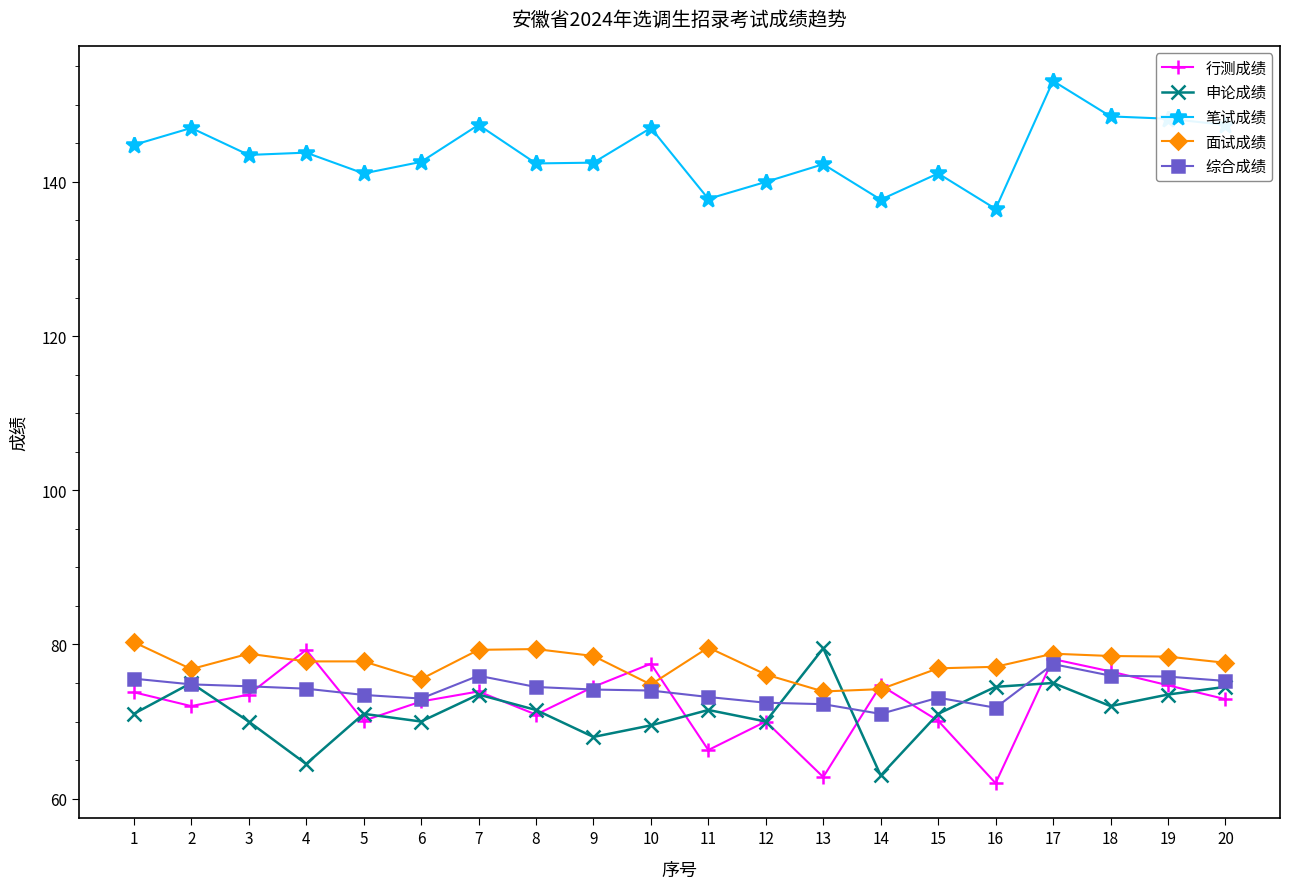

True or false: 笔试成绩 has more than 1 interior local peaks.

True